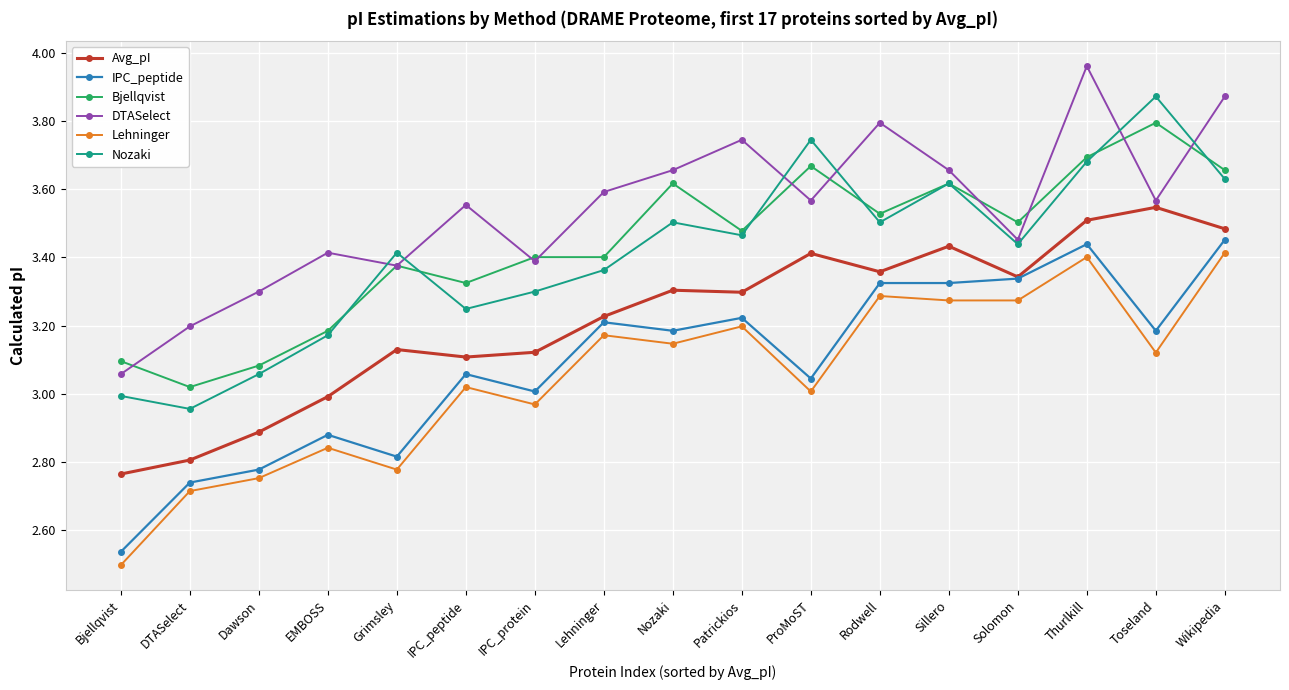

True or false: Avg_pI and Bjellqvist intersect in this chart.

False